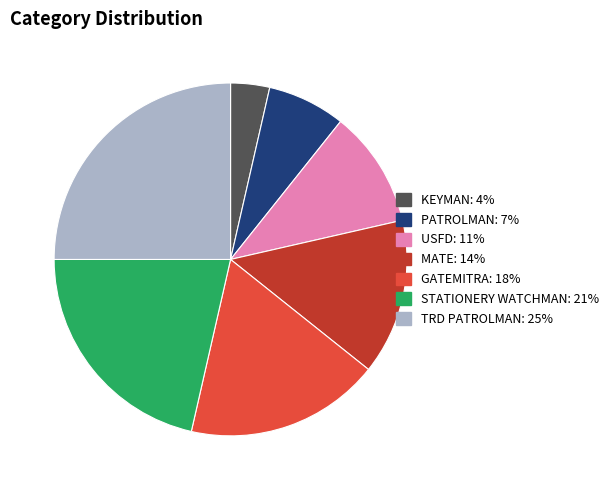

Does any single category account for the majority?

No